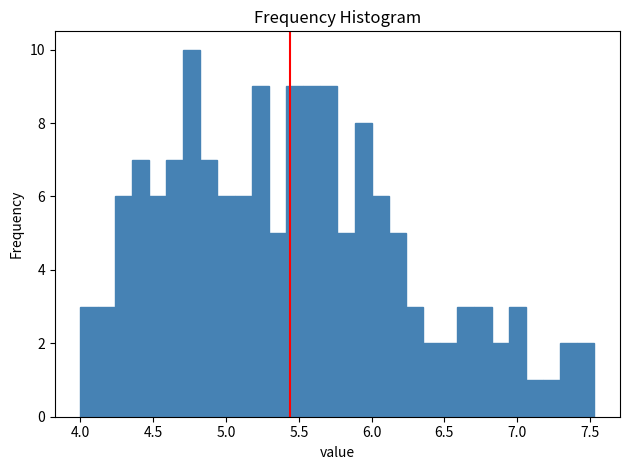

Around what value on the x-axis is the tallest bar? Give the approximate position of its centre, as read against the axis.

4.75